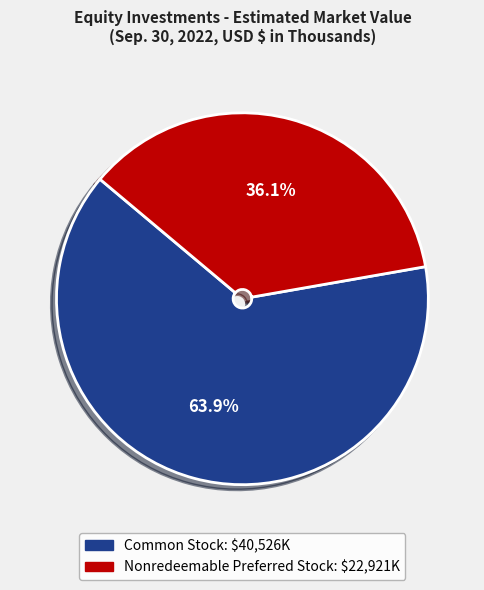

True or false: Common Stock accounts for 64% of the total.

True